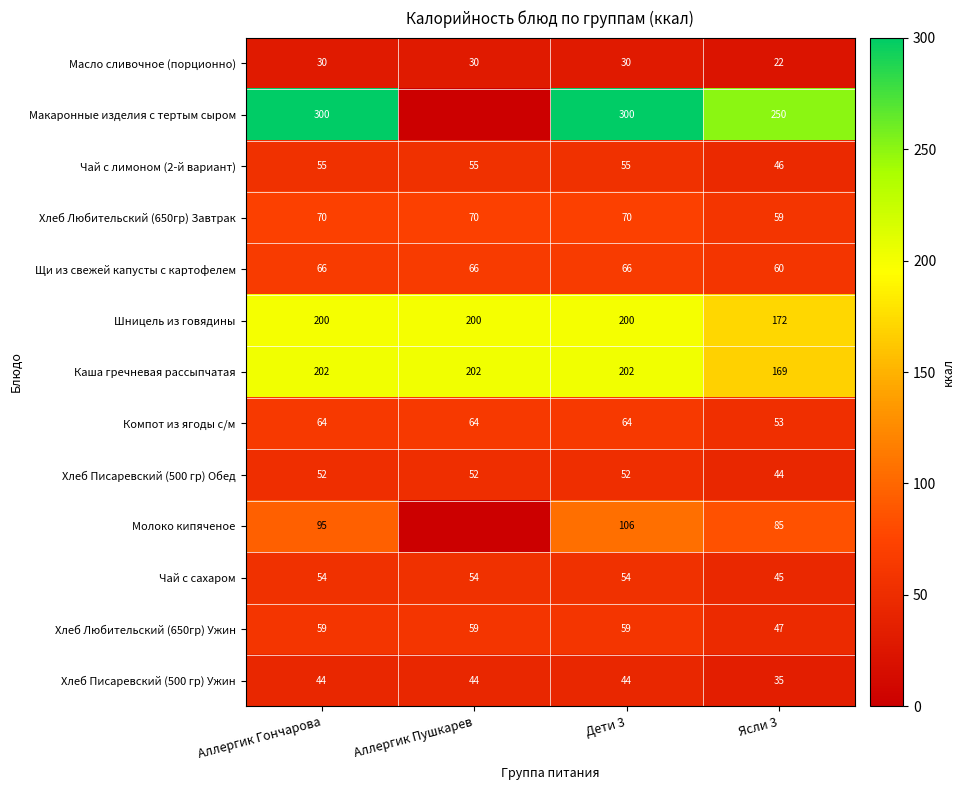

Is the value of Каша гречневая рассыпчатая at Дети 3 greater than the value of Хлеб Любительский (650гр) Завтрак at Аллергик Гончарова?

Yes